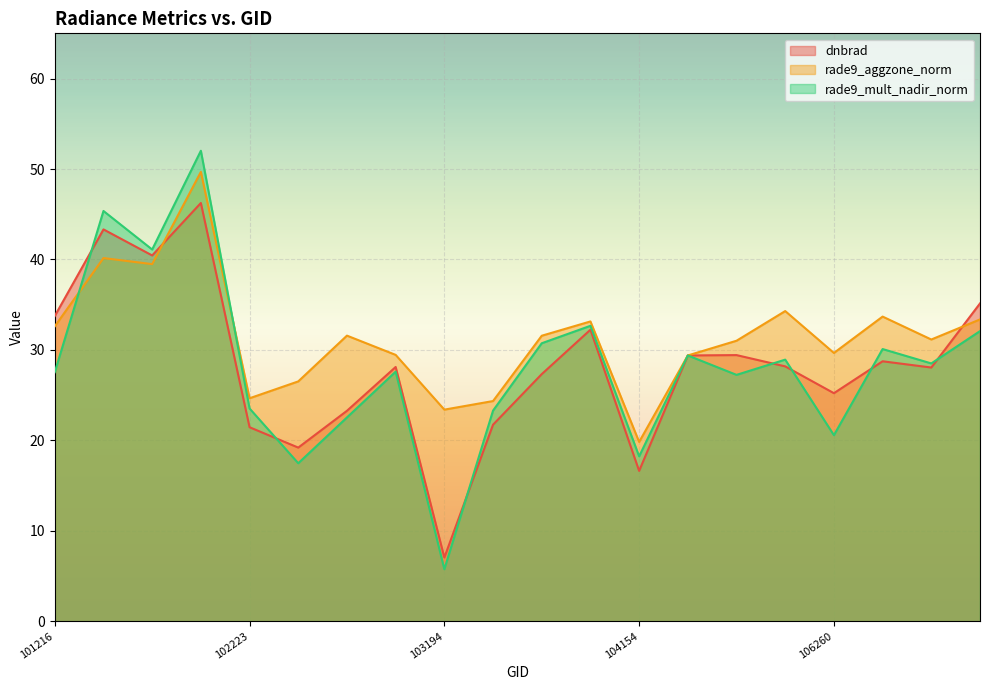

Between 103557 and 106085, which series saw the biggest shift?

rade9_mult_nadir_norm